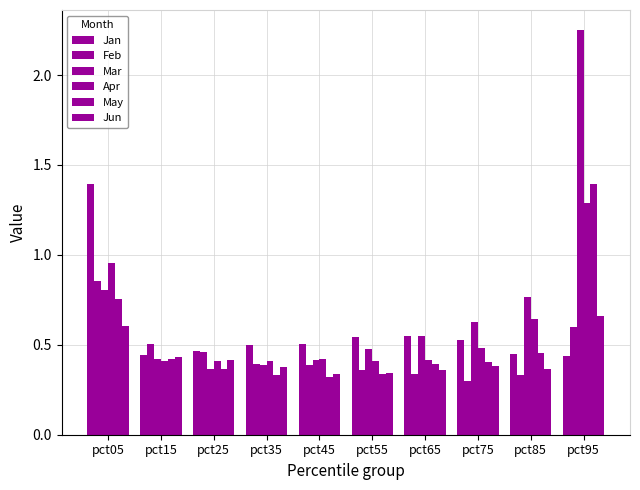

Is it true that Jun equals 0.9 at pct05?

False